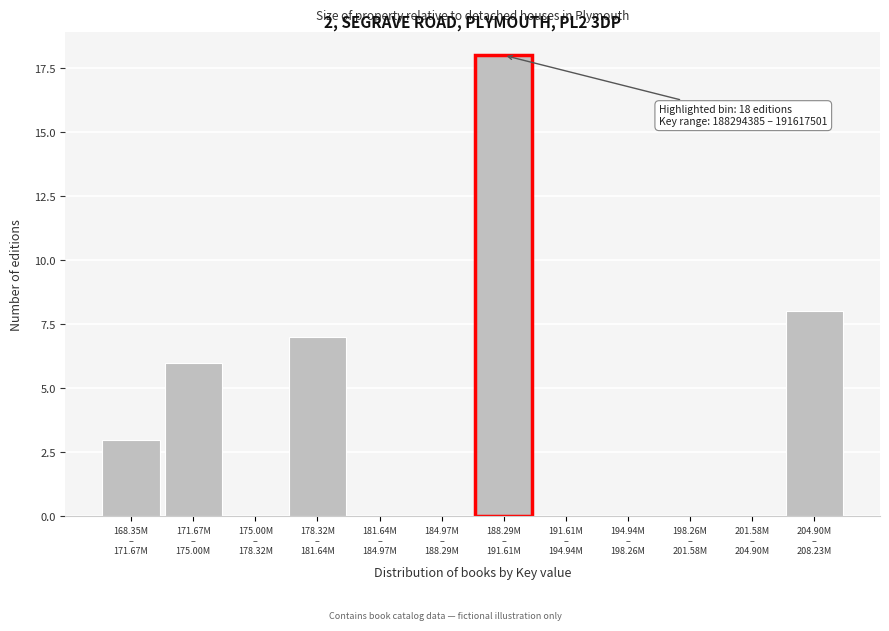

What is the sum of all values?

42